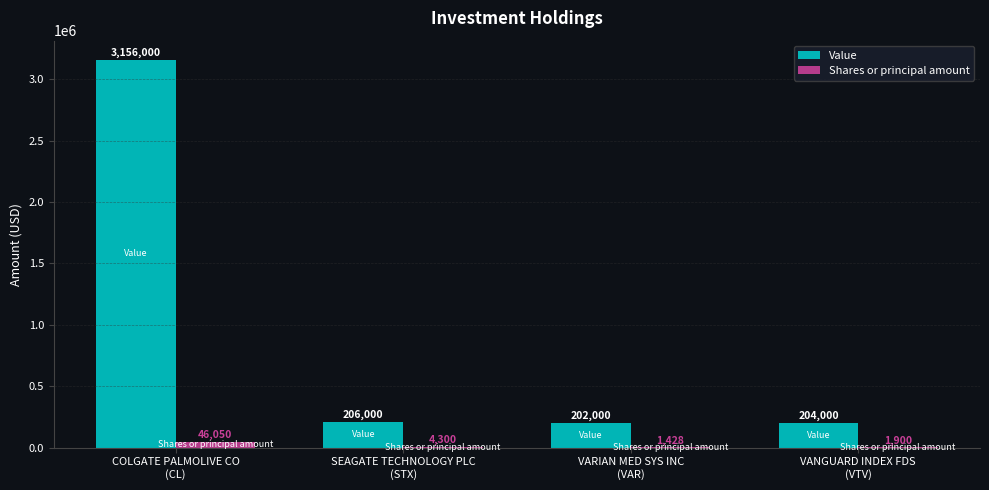

Which series has the largest total across all categories?

Value